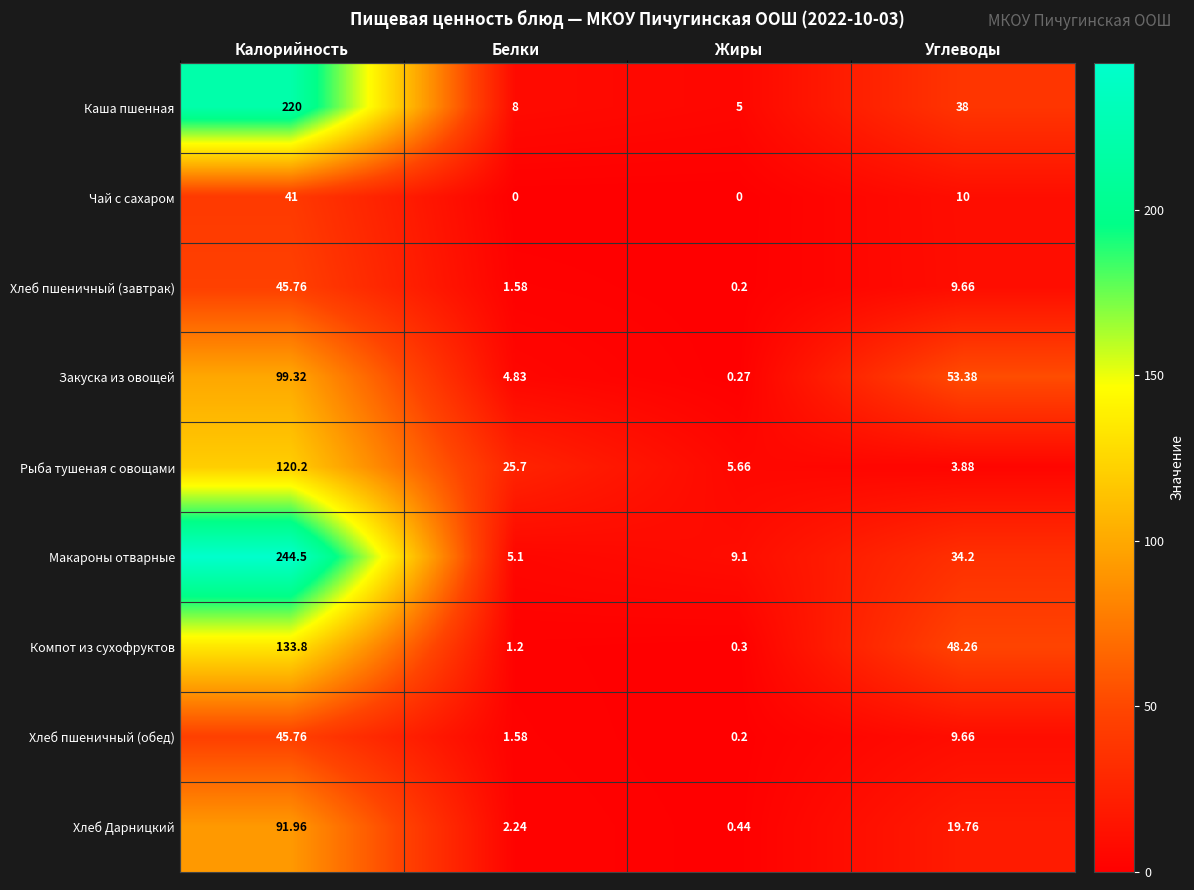

Where is Рыба тушеная с овощами nearest to the value 62?

Белки